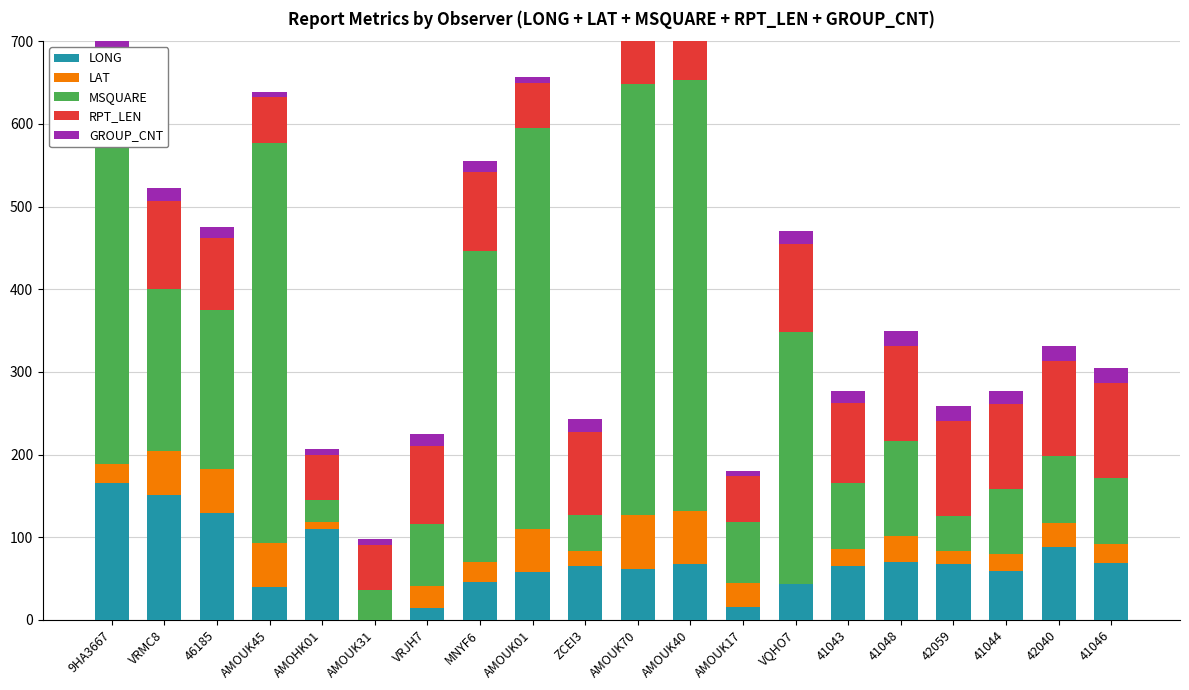

What is the label of the 15th bar from the right?

AMOUK31